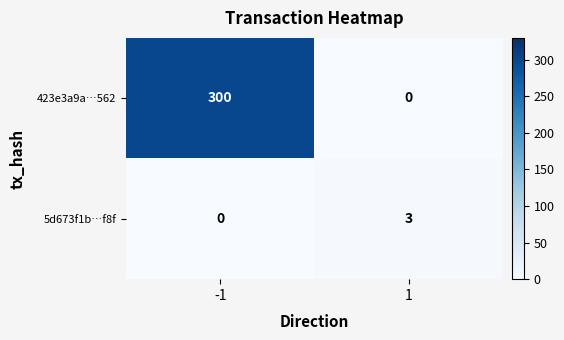

At which category is the sum across all series the highest?

-1